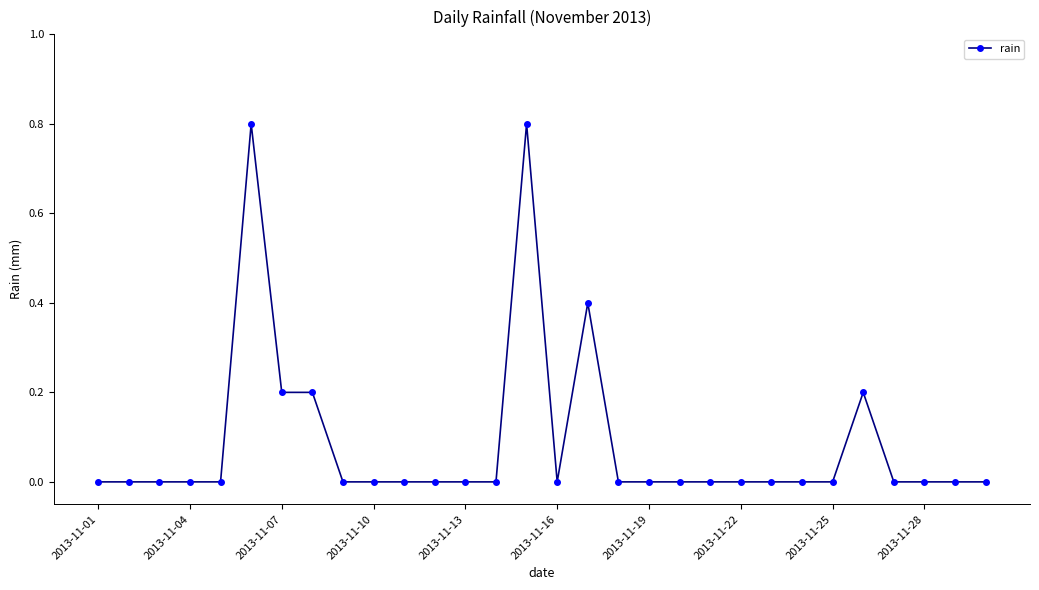

Reading left to right, list all the values displayed in this chart.

0.0	0.0	0.0	0.0	0.0	0.8	0.2	0.2	0.0	0.0	0.0	0.0	0.0	0.0	0.8	0.0	0.4	0.0	0.0	0.0	0.0	0.0	0.0	0.0	0.0	0.2	0.0	0.0	0.0	0.0